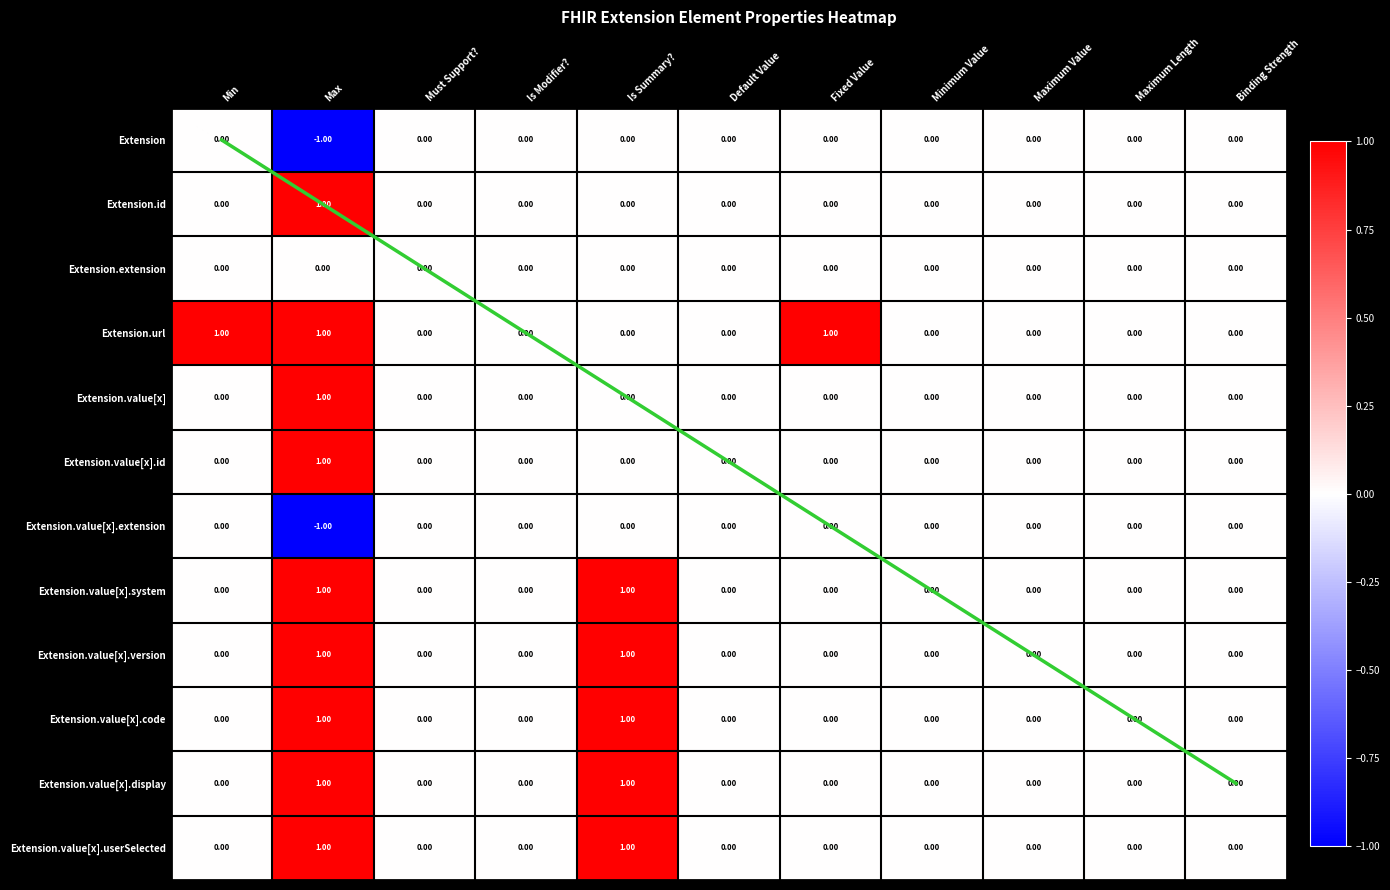

How many data points does each series have?

11